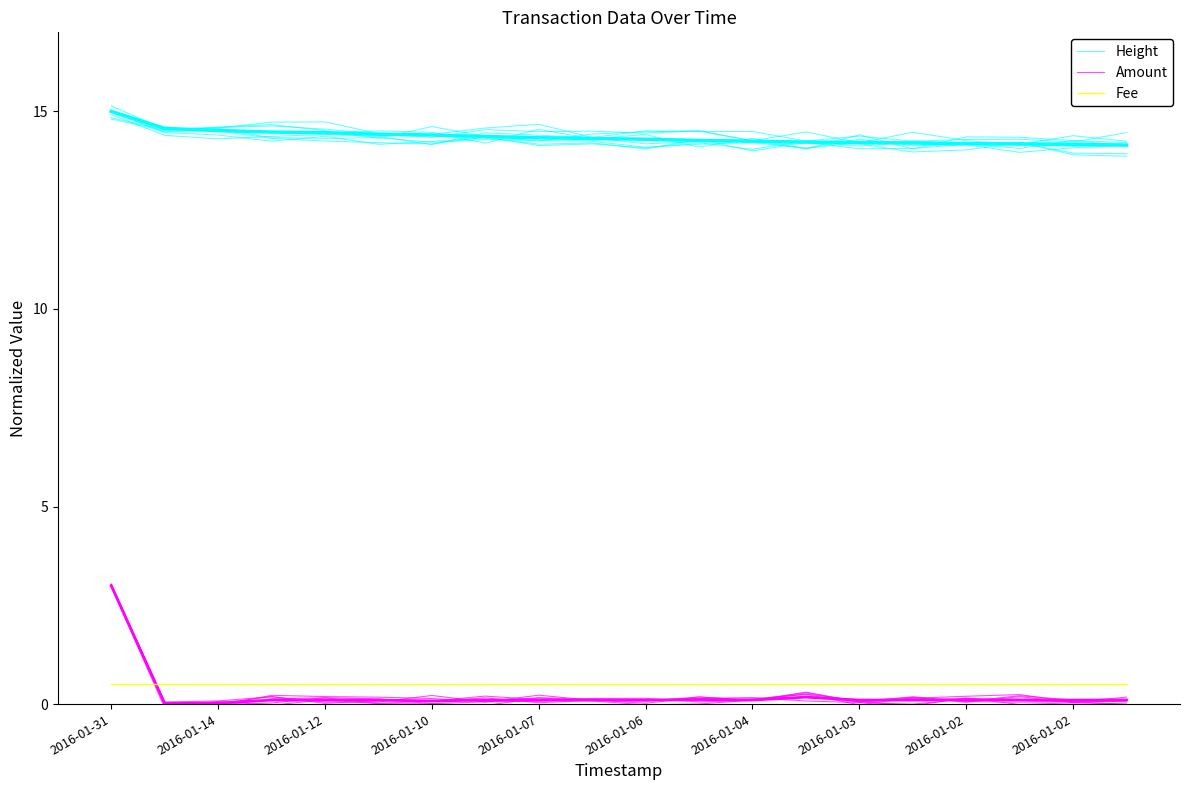

The value of Height at 2016-01-31 is 14.8. True or false?

True